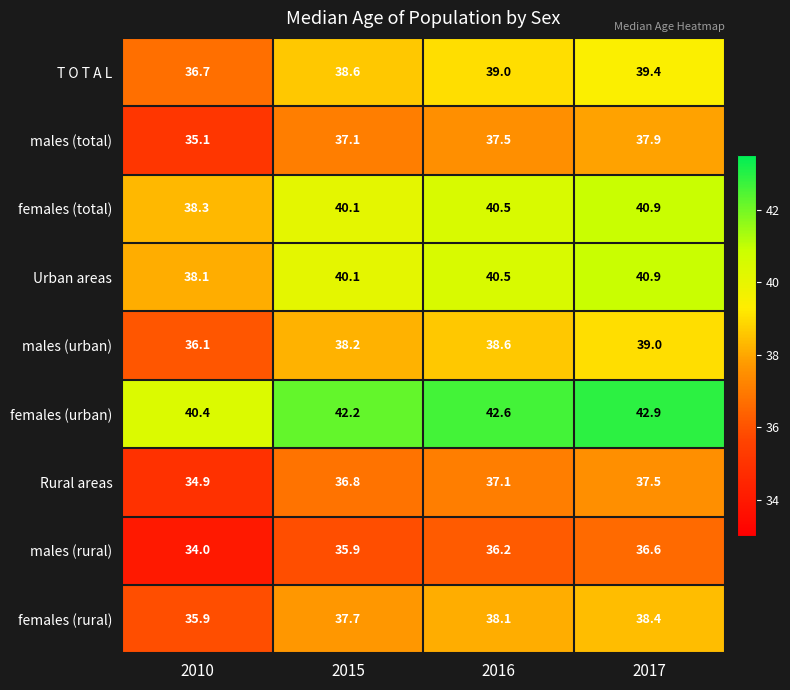

At 2010, list the series in order from largest to smallest.

females (urban), females (total), Urban areas, T O T A L, males (urban), females (rural), males (total), Rural areas, males (rural)